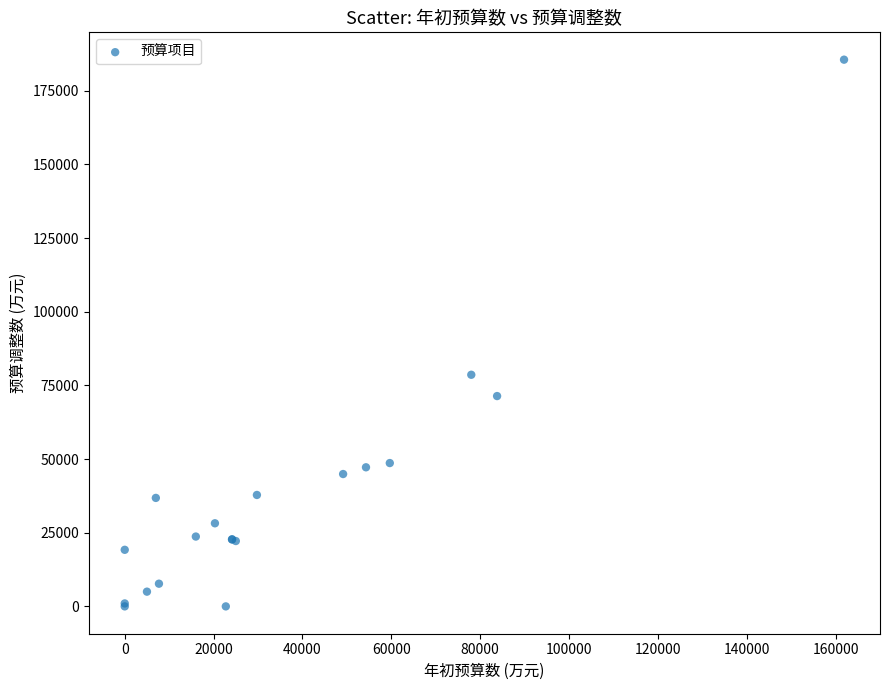

What Y value in the scatter plot is closest to 92762?

78600